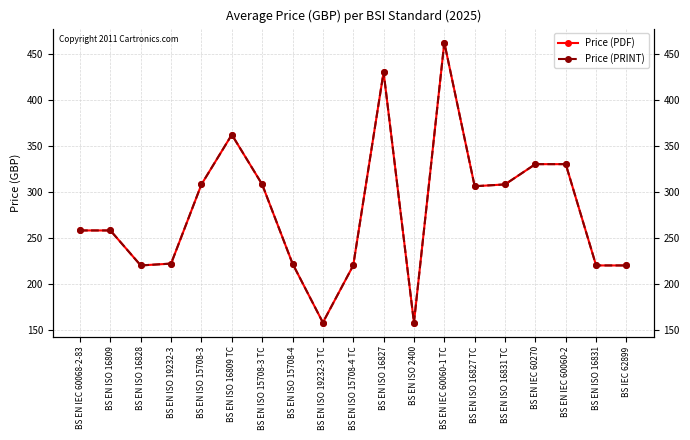

Reading right to left, transcribe all the data shown in this chart.

Price (PDF): BS IEC 62899=220	BS EN ISO 16831=220	BS EN IEC 60060-2=330	BS EN IEC 60270=330	BS EN ISO 16831 TC=308	BS EN ISO 16827 TC=306	BS EN IEC 60060-1 TC=462	BS EN ISO 2400=158	BS EN ISO 16827=430	BS EN ISO 15708-4 TC=220	BS EN ISO 19232-3 TC=158	BS EN ISO 15708-4=222	BS EN ISO 15708-3 TC=308	BS EN ISO 16809 TC=362	BS EN ISO 15708-3=308	BS EN ISO 19232-3=222	BS EN ISO 16828=220	BS EN ISO 16809=258	BS EN IEC 60068-2-83=258
Price (PRINT): BS IEC 62899=220	BS EN ISO 16831=220	BS EN IEC 60060-2=330	BS EN IEC 60270=330	BS EN ISO 16831 TC=308	BS EN ISO 16827 TC=306	BS EN IEC 60060-1 TC=462	BS EN ISO 2400=158	BS EN ISO 16827=430	BS EN ISO 15708-4 TC=220	BS EN ISO 19232-3 TC=158	BS EN ISO 15708-4=222	BS EN ISO 15708-3 TC=308	BS EN ISO 16809 TC=362	BS EN ISO 15708-3=308	BS EN ISO 19232-3=222	BS EN ISO 16828=220	BS EN ISO 16809=258	BS EN IEC 60068-2-83=258